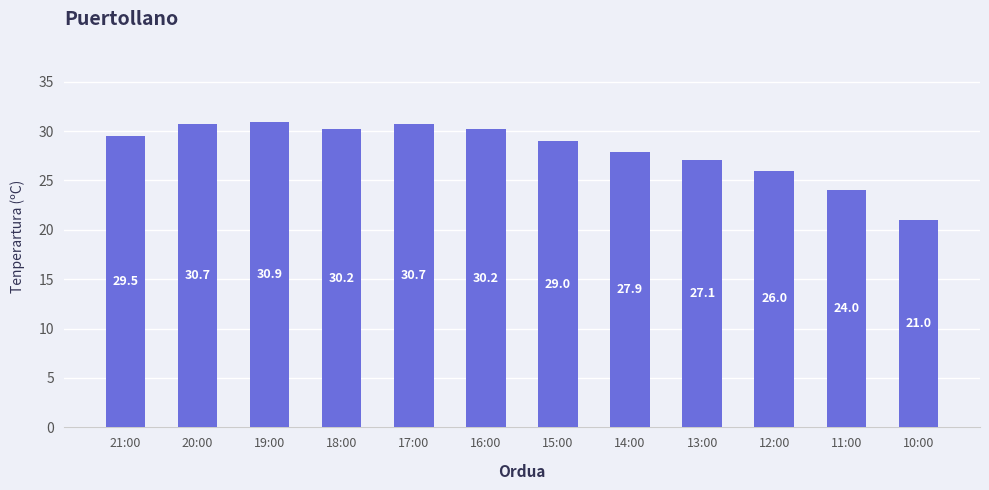

Where does the data first go above 29?

21:00